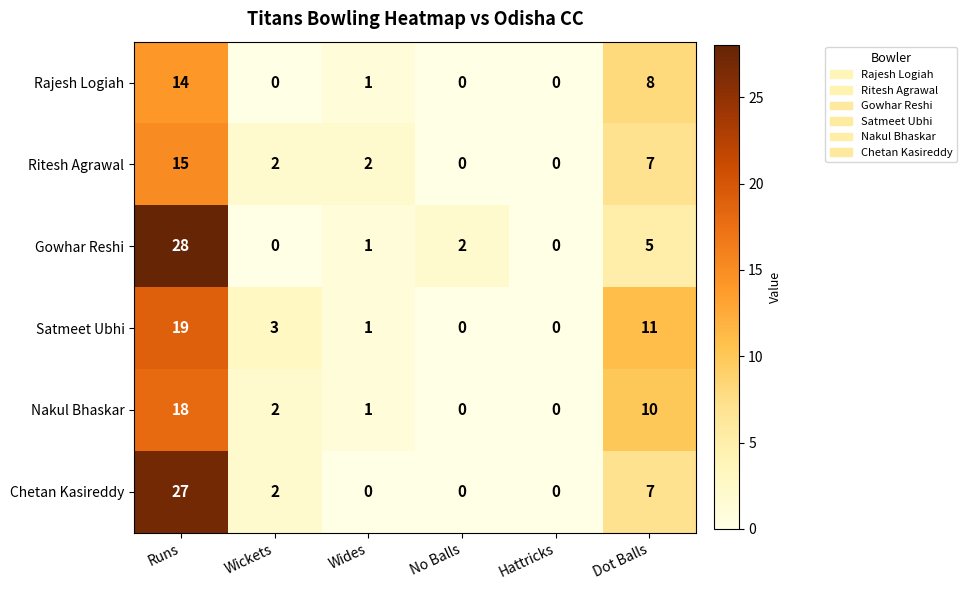

What is the maximum value for Gowhar Reshi?

28